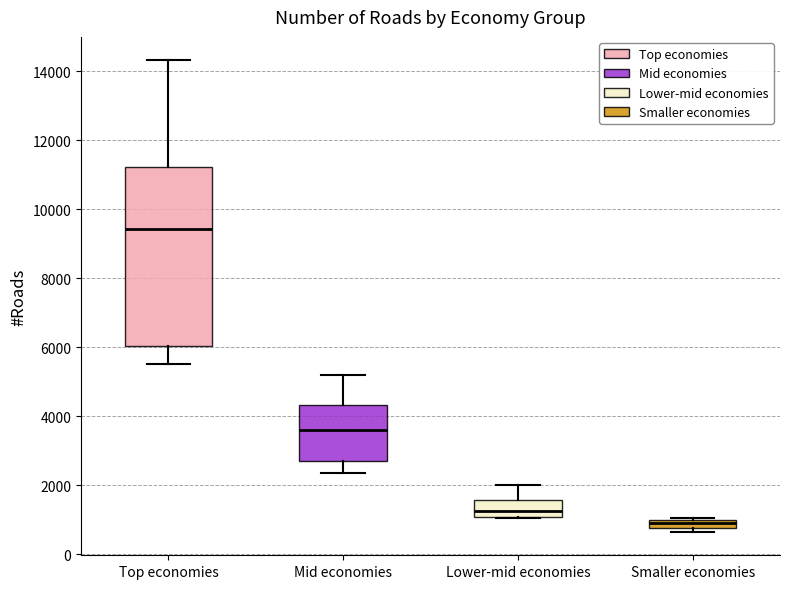

Which box is the tallest, from its lower edge to its upper edge?

Top economies